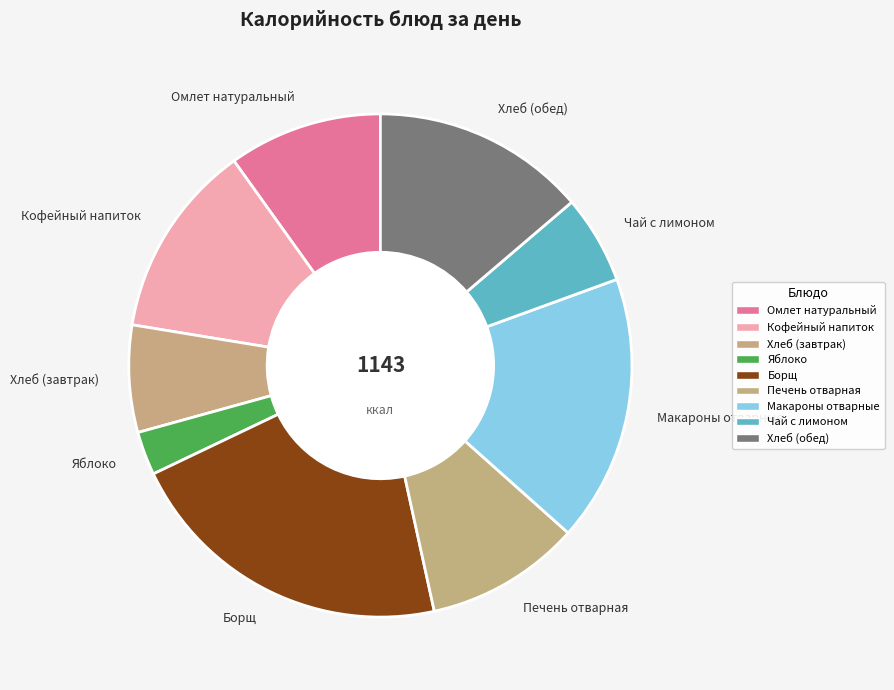

Which slice is the smallest?

Яблоко